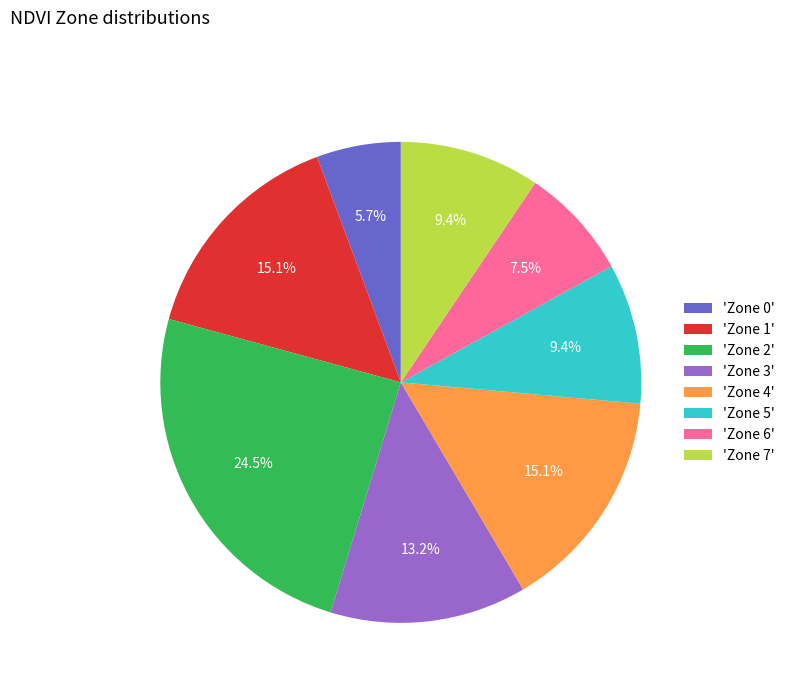

Is there a majority slice in this chart?

No